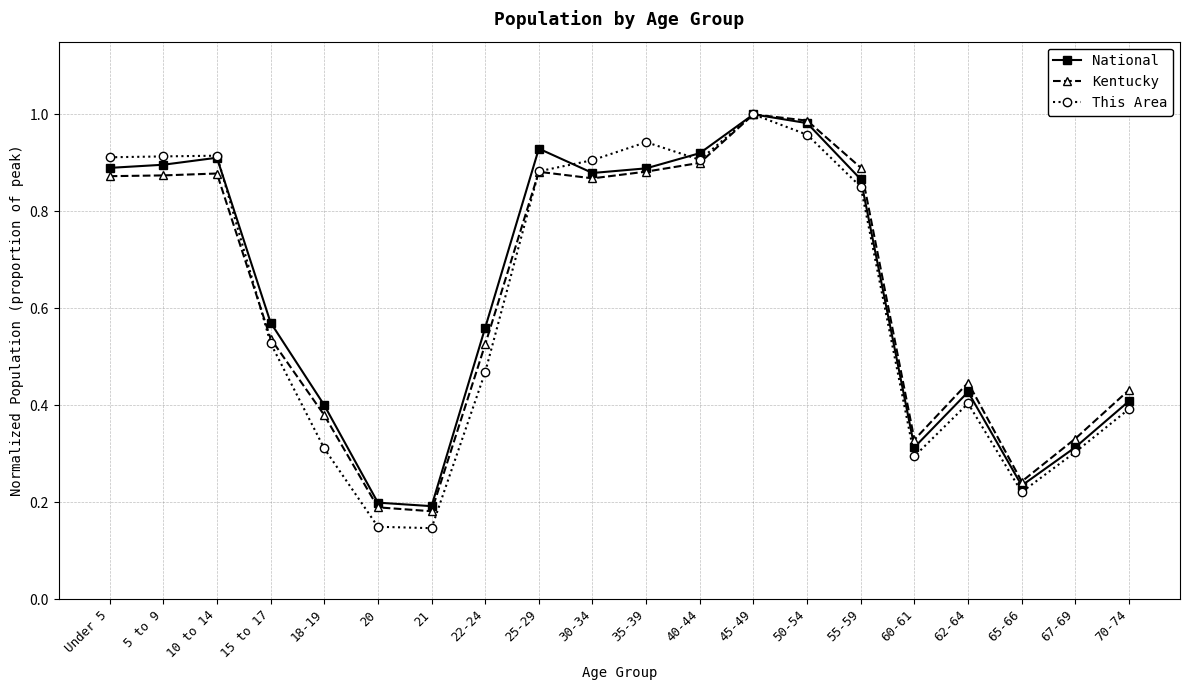

How many interior local peaks does the National series have?

4